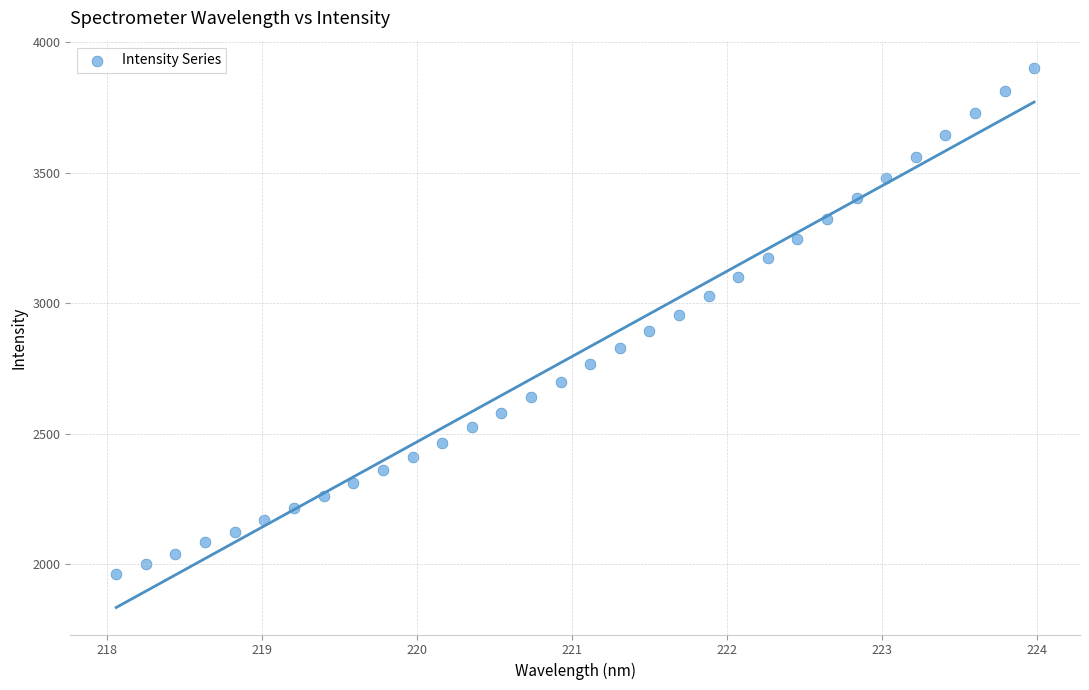

What is the range of X values (max minus min)?

5.9